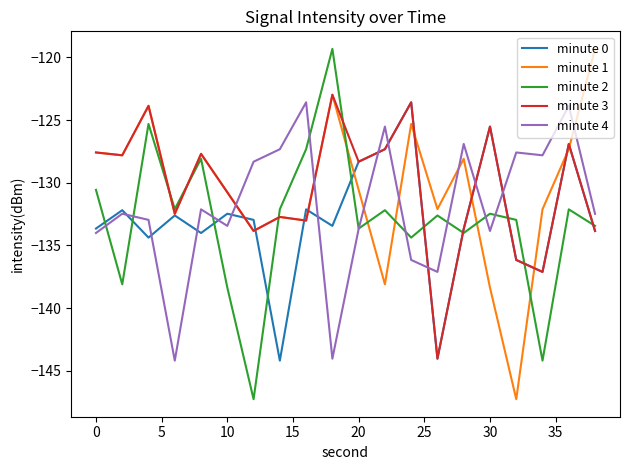

Which series ends up on top after the final intersection of minute 4 and minute 3?

minute 4